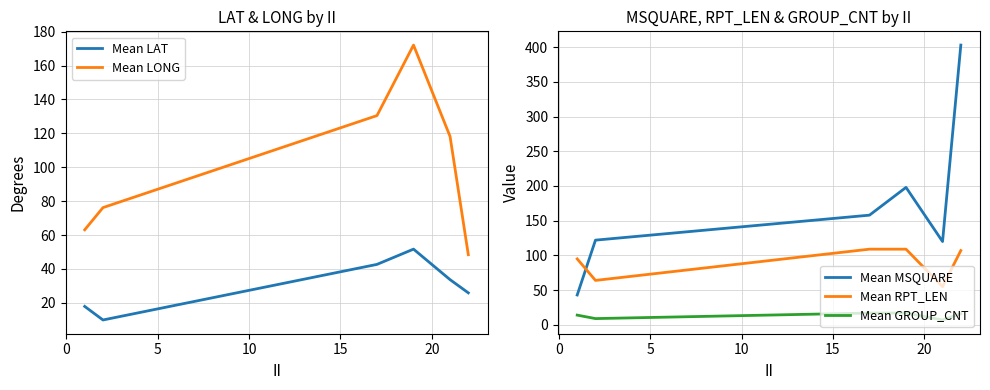

Does the chart display data point markers on the line(s)?

No